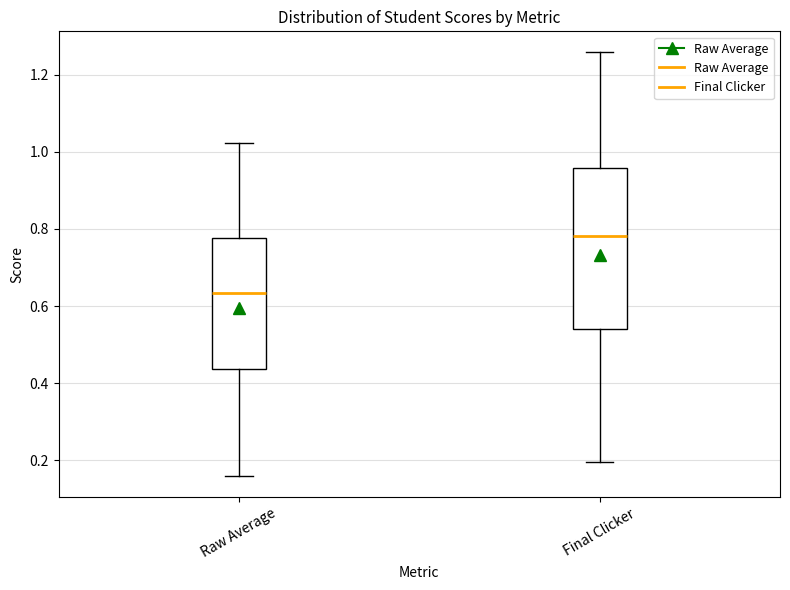

Which box is the tallest, from its lower edge to its upper edge?

Final Clicker